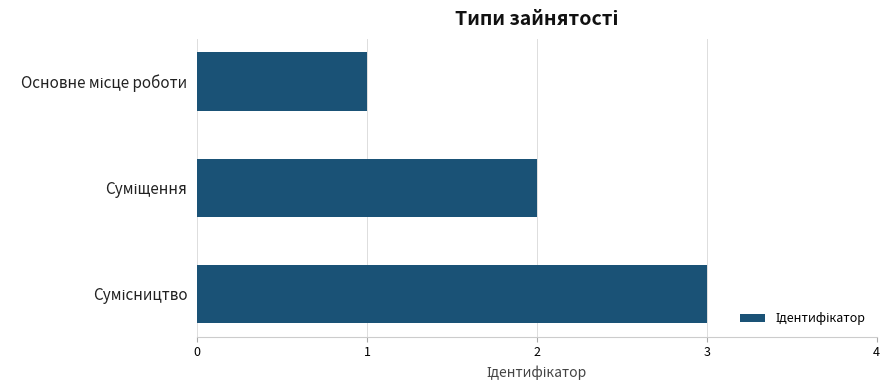

What is the greatest value displayed?

3